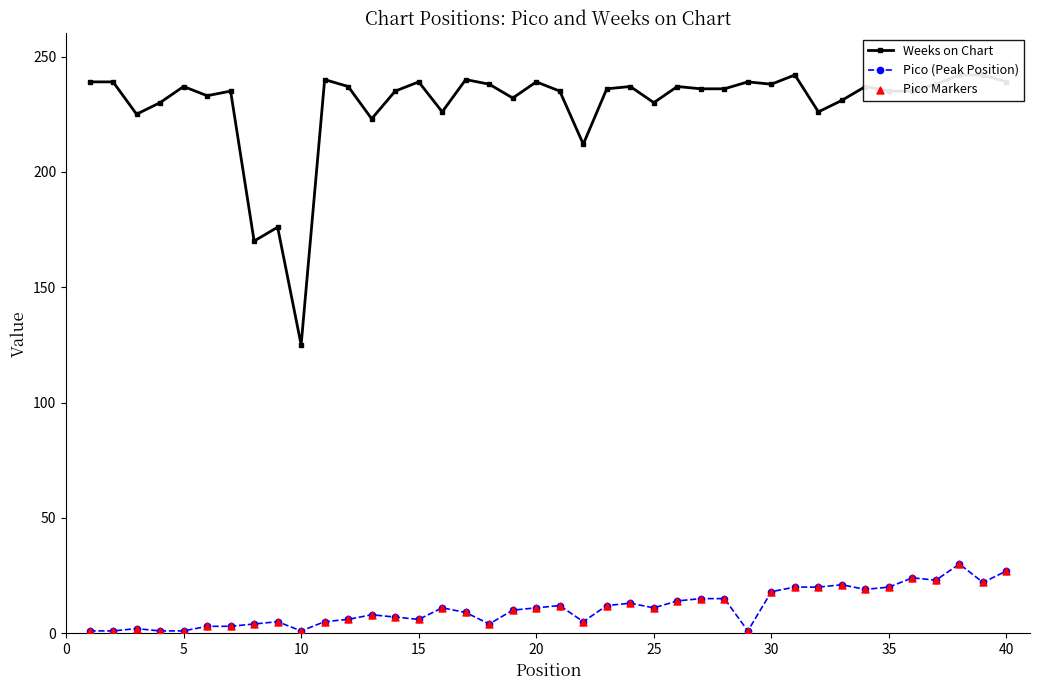

Which series reaches the minimum Y coordinate?

Pico (Peak Position)